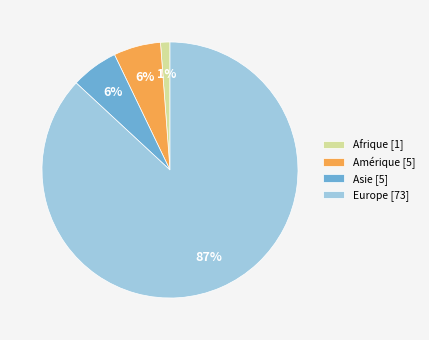

To the nearest percent, what is the average slice percentage?

25%